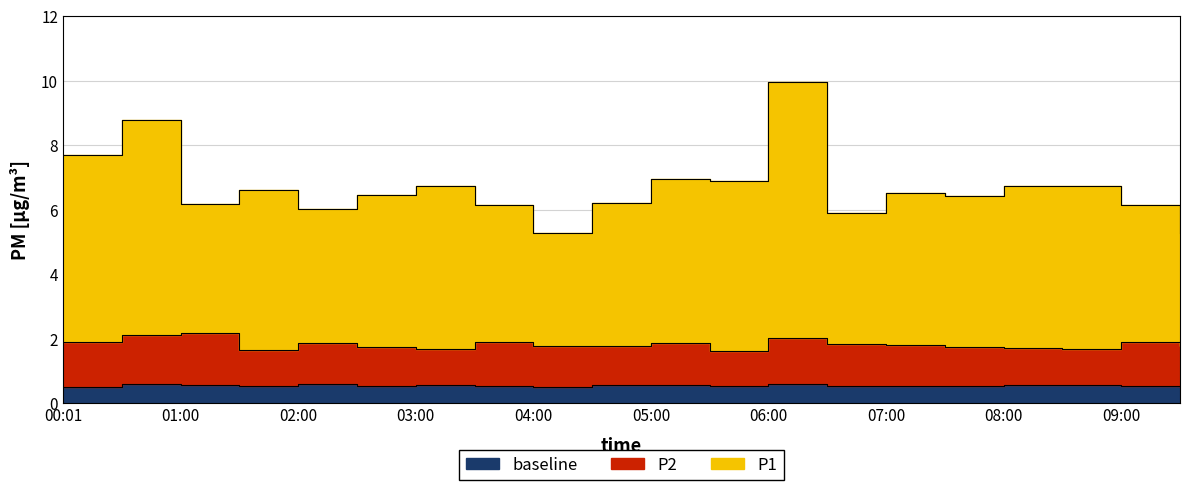

At which category does P1 reach its first local peak?

00:30